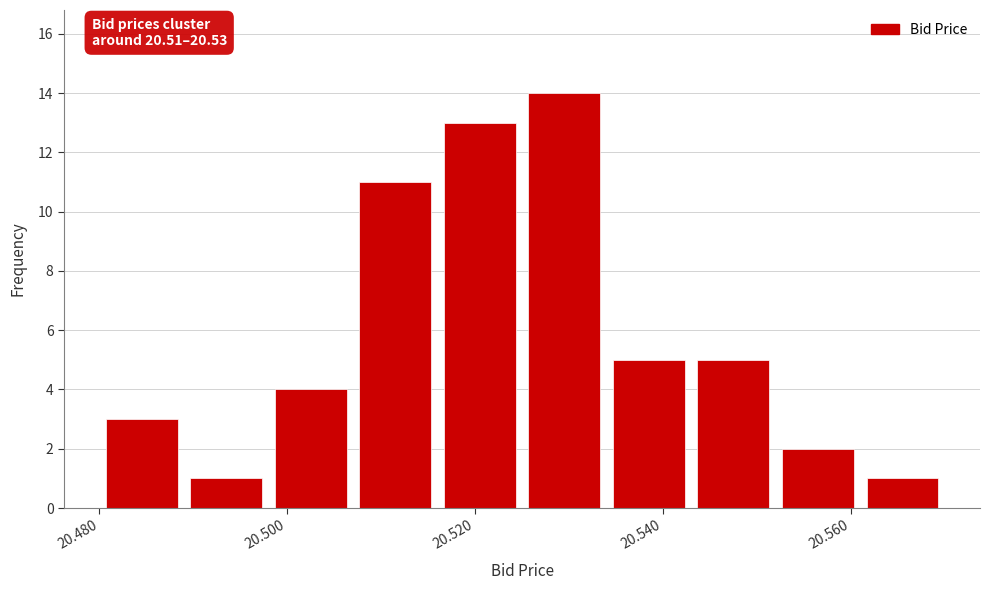

Which range on the x-axis has the tallest bar?

20.525 to 20.534